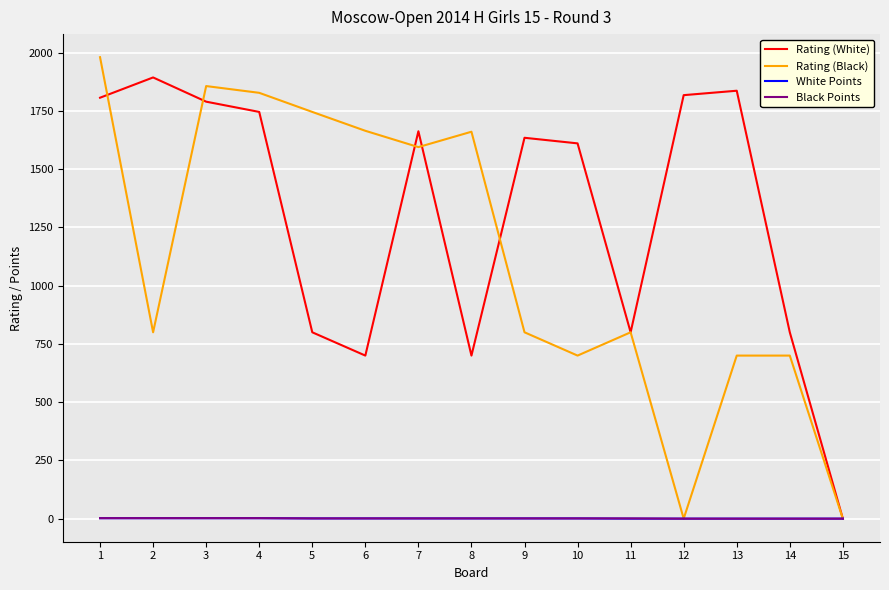

True or false: Rating (White) has a value of 1170 at 8.

False